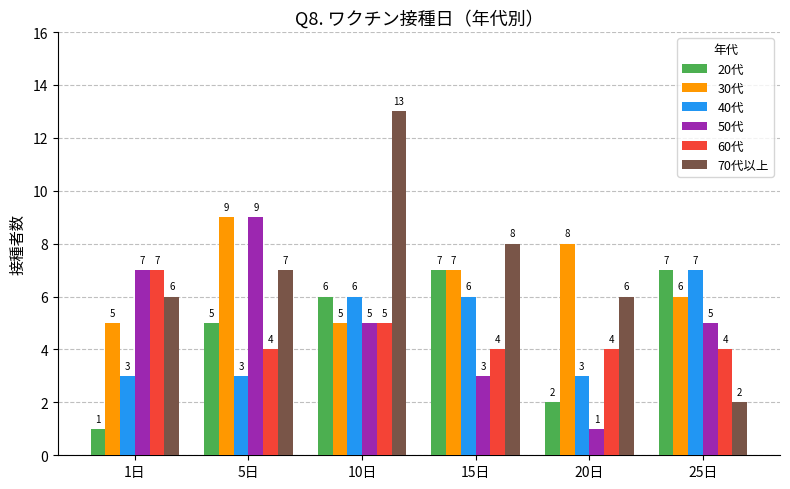

What is the label of the 5th bar from the right?

5日